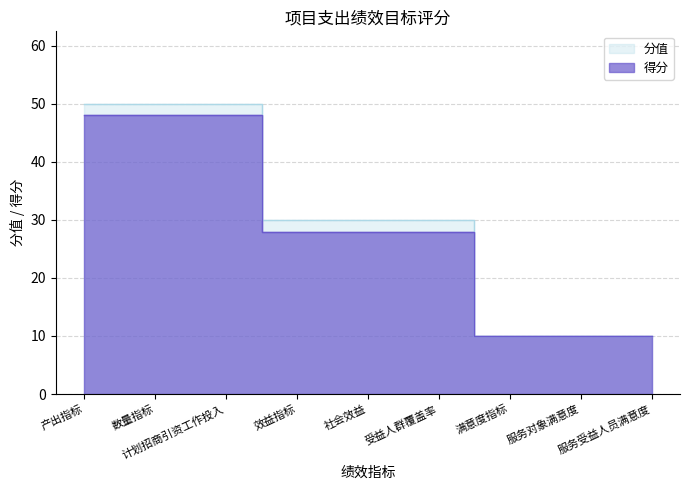

How many 分值 values are between 10 and 50?

9